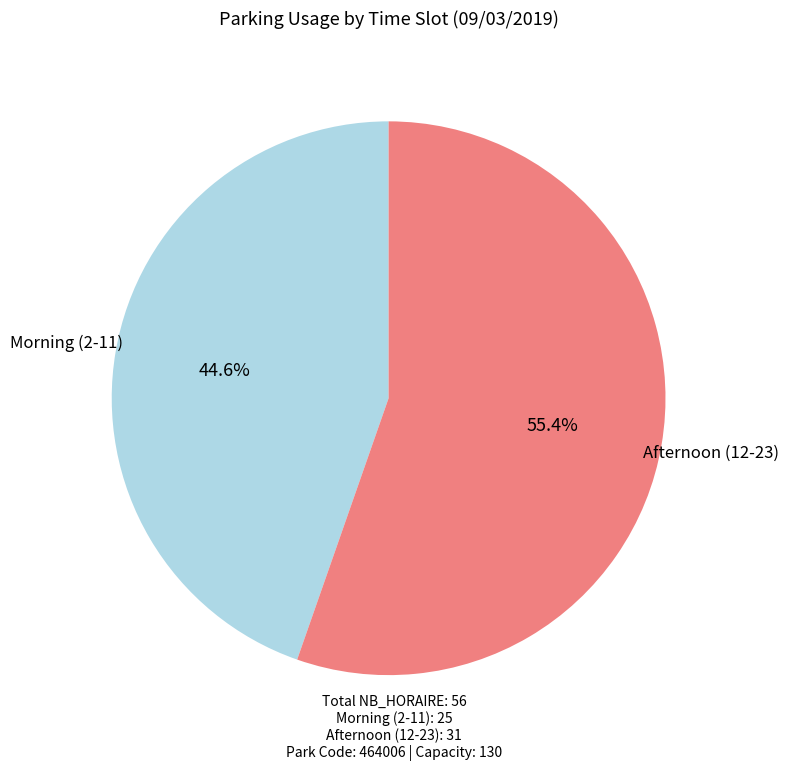

Is there a majority slice in this chart?

Yes